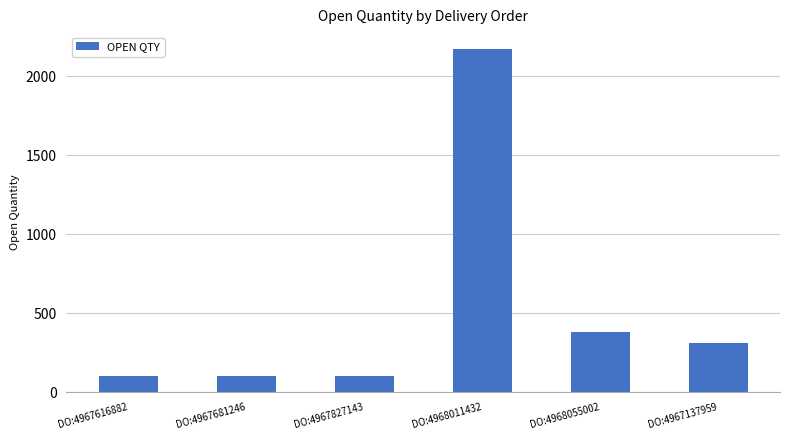

What is the label of the 6th bar from the right?

DO:4967616882